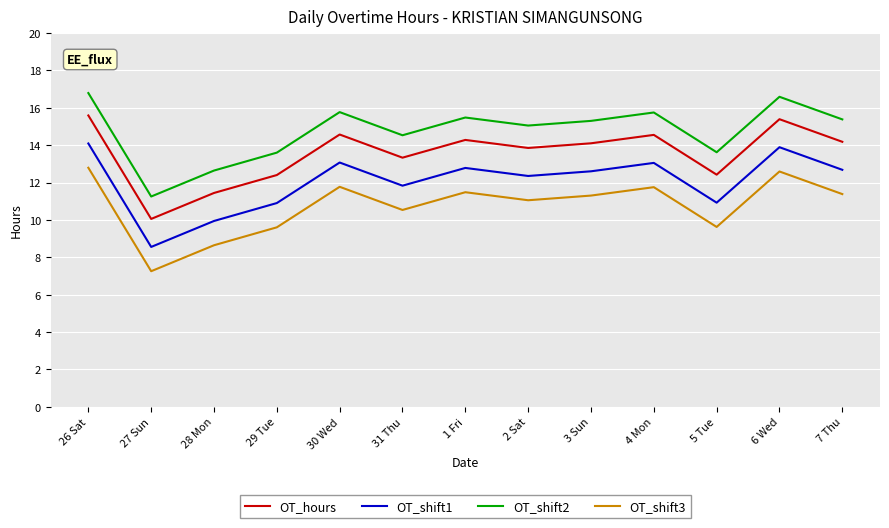

What is the lowest value of the OT_shift3 series?

7.3